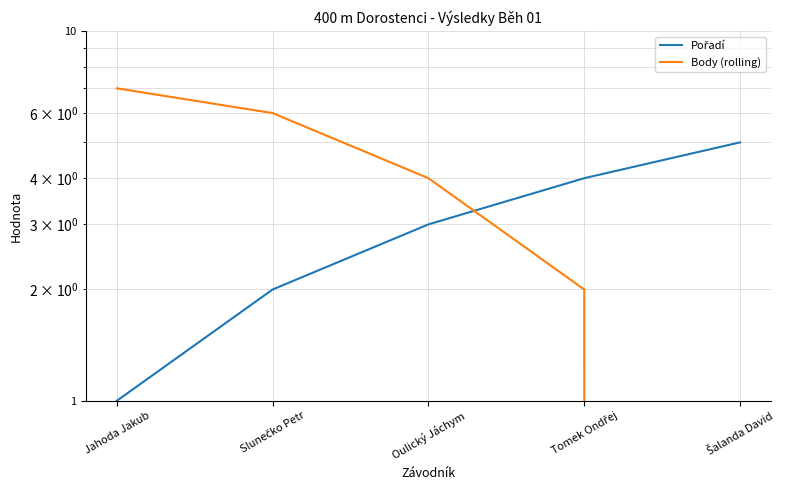

Which series has the largest range (max minus min)?

Body (rolling)